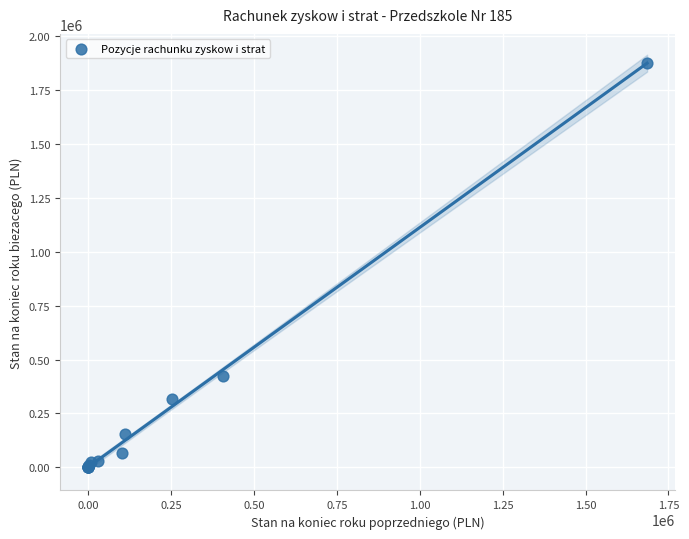

What Y value in the scatter plot is closest to 938383?

425083.4